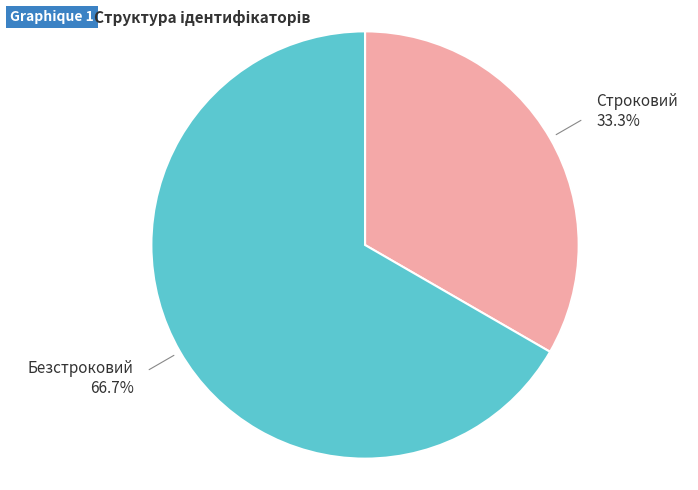

Count the number of slices in the pie.

2